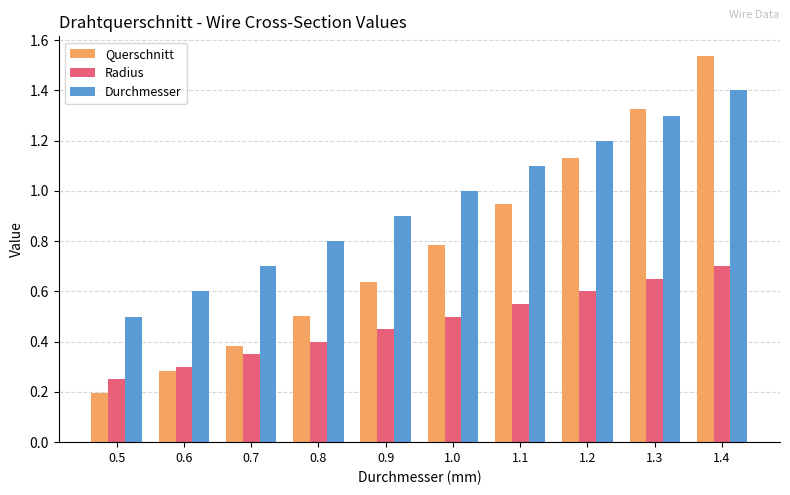

What position from the left is 1.1?

7